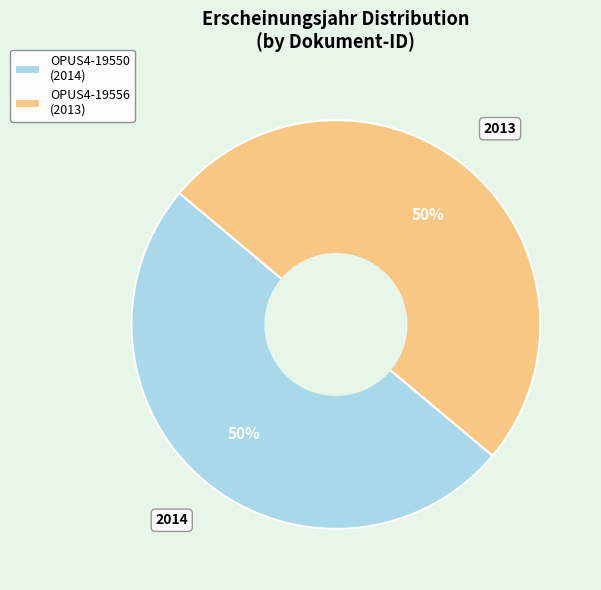

Combined, do OPUS4-19556 (2013) and OPUS4-19550 (2014) account for over 50%?

Yes